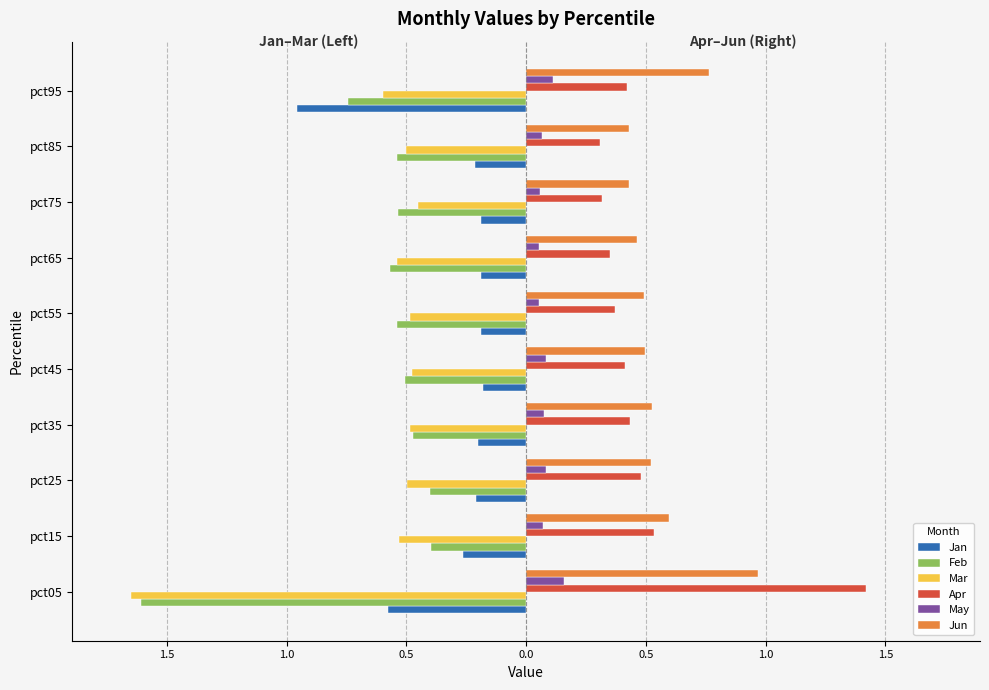

Reading right to left, list all the values displayed in this chart.

Jan: -1.0	-0.2	-0.2	-0.2	-0.2	-0.2	-0.2	-0.2	-0.3	-0.6
Feb: -0.7	-0.5	-0.5	-0.6	-0.5	-0.5	-0.5	-0.4	-0.4	-1.6
Mar: -0.6	-0.5	-0.4	-0.5	-0.5	-0.5	-0.5	-0.5	-0.5	-1.6
Apr: 0.4	0.3	0.3	0.3	0.4	0.4	0.4	0.5	0.5	1.4
May: 0.1	0.1	0.1	0.1	0.1	0.1	0.1	0.1	0.1	0.2
Jun: 0.8	0.4	0.4	0.5	0.5	0.5	0.5	0.5	0.6	1.0